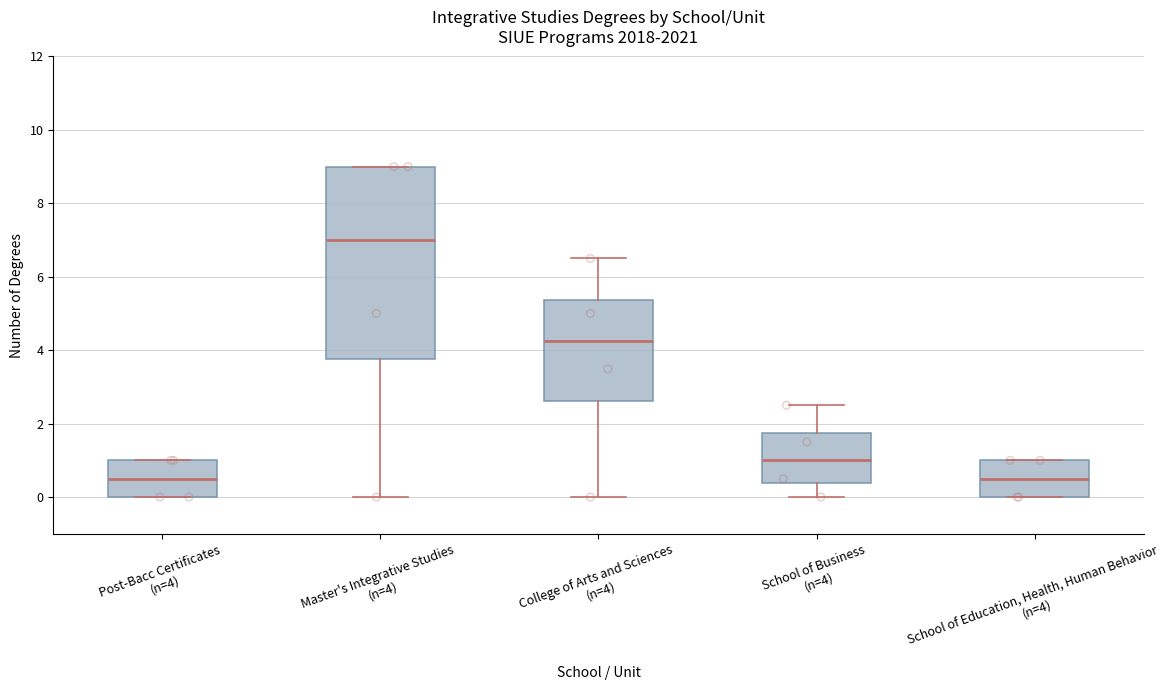

Reading left to right, transcribe this box plot: for each box, give where its median line is, the range the box spans, and where its two whiskers end, as read against the y-axis. The values are not printed on the chart, so give them approximately, as read against the axis.

Post-Bacc Certificates (n=4): median 0.6, box 0.0 to 1.0, whiskers 0.0 to 1.0
Master's Integrative Studies (n=4): median 7.0, box 3.8 to 9.0, whiskers 0.0 to 9.0
College of Arts and Sciences (n=4): median 4.2, box 2.6 to 5.4, whiskers 0.0 to 6.6
School of Business (n=4): median 1.0, box 0.4 to 1.8, whiskers 0.0 to 2.6
School of Education, Health, Human Behavior (n=4): median 0.6, box 0.0 to 1.0, whiskers 0.0 to 1.0